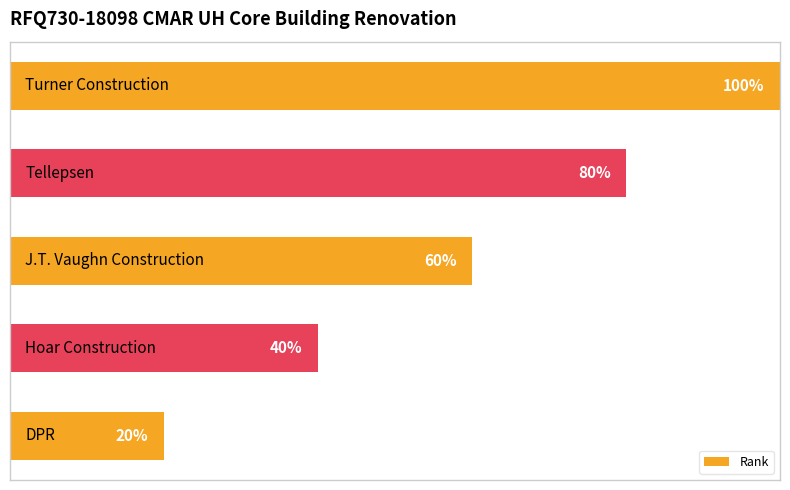

Count the values in the range 2 to 4.

3